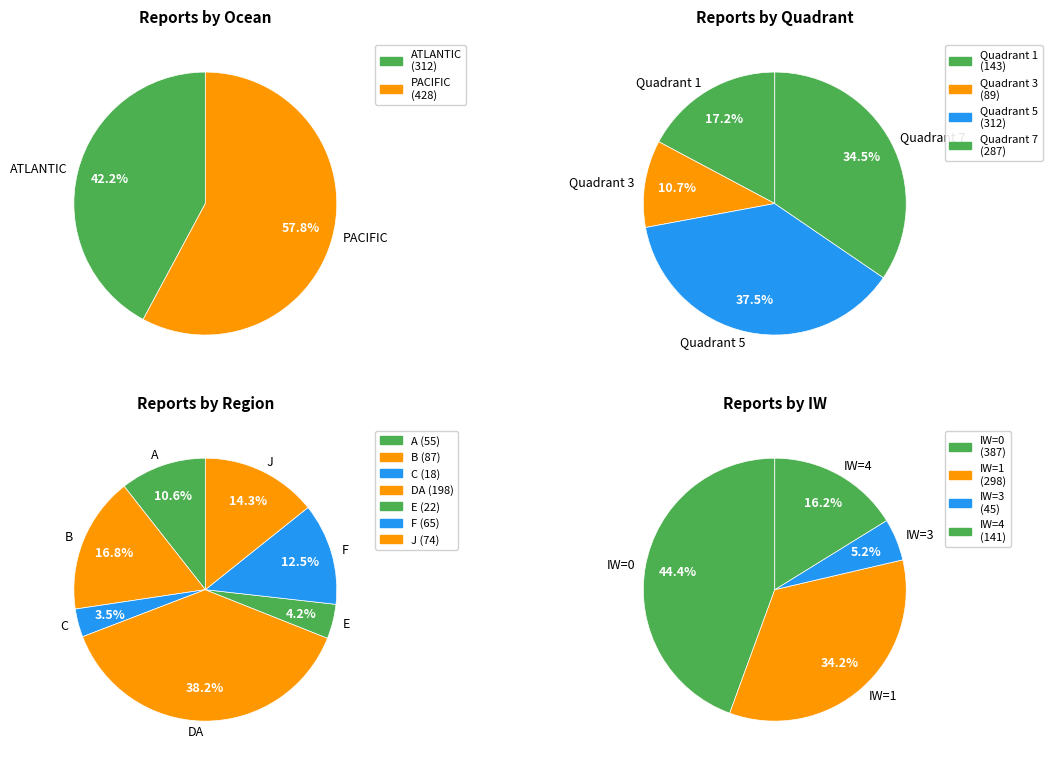

Which has a higher value, PACIFIC or J?

PACIFIC